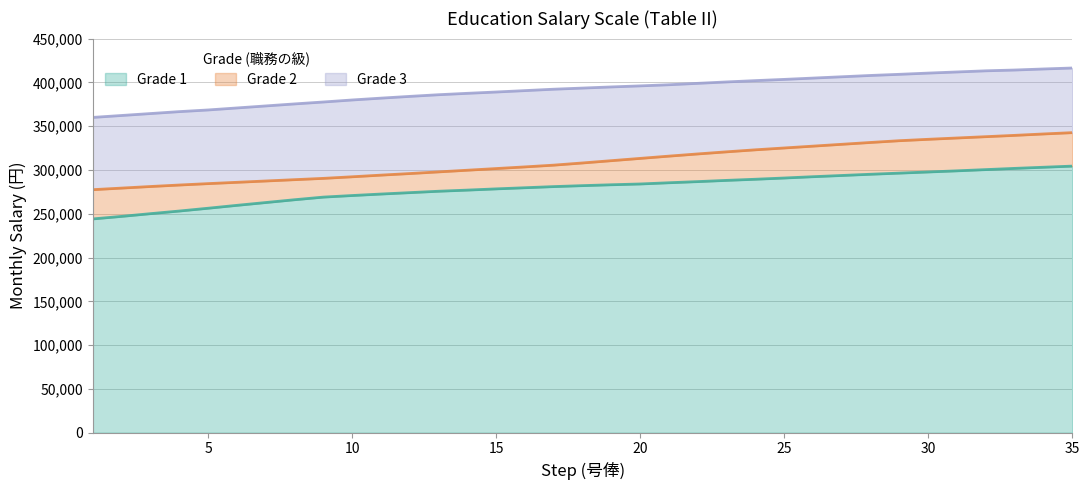

What is the value of the Grade 1 point at the 32nd from the left?

300400